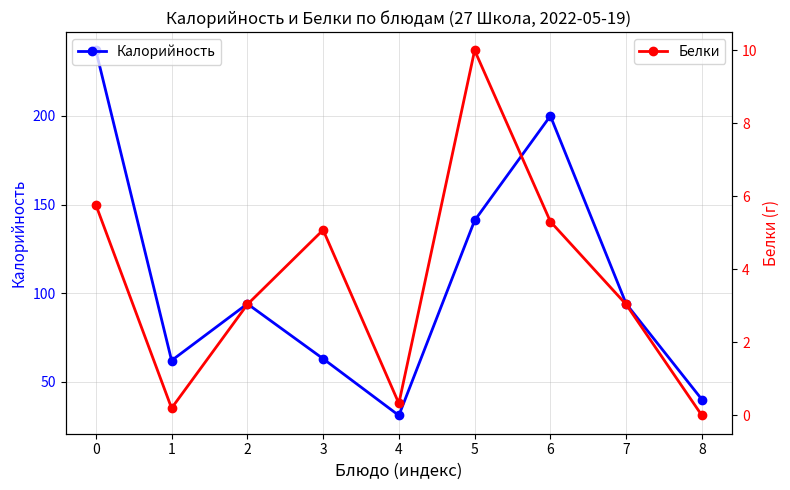

Reading right to left, transcribe all the data shown in this chart.

Калорийность: 40.0	94.0	200.0	141.0	31.0	63.0	94.0	62.0	237.0
Белки: 0.0	3.0	5.3	10.0	0.3	5.1	3.0	0.2	5.8